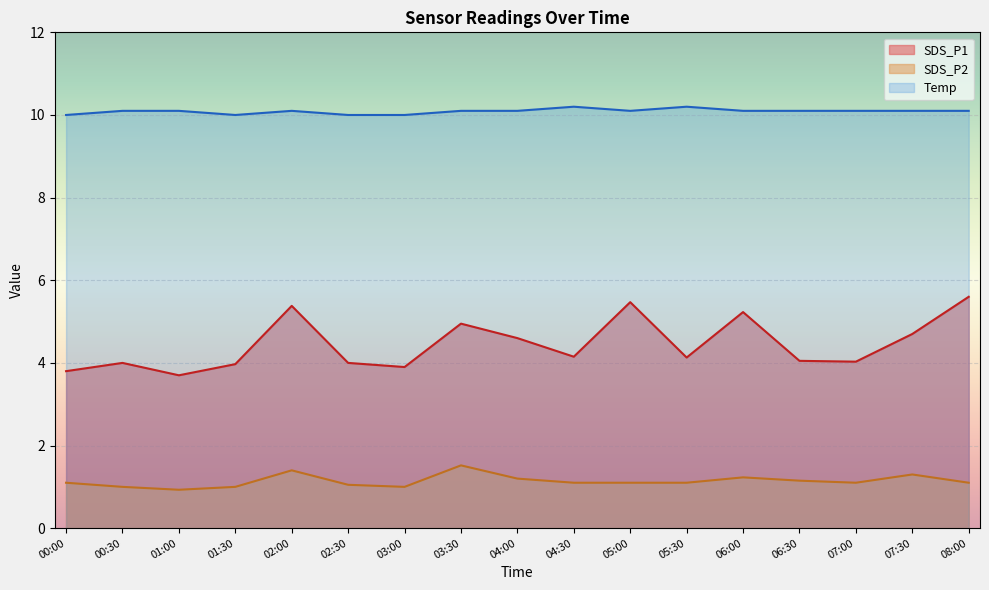

Rank the categories by SDS_P2 value from lowest to highest.

01:00, 00:30, 01:30, 03:00, 02:30, 00:00, 04:30, 05:00, 05:30, 07:00, 08:00, 06:30, 04:00, 06:00, 07:30, 02:00, 03:30